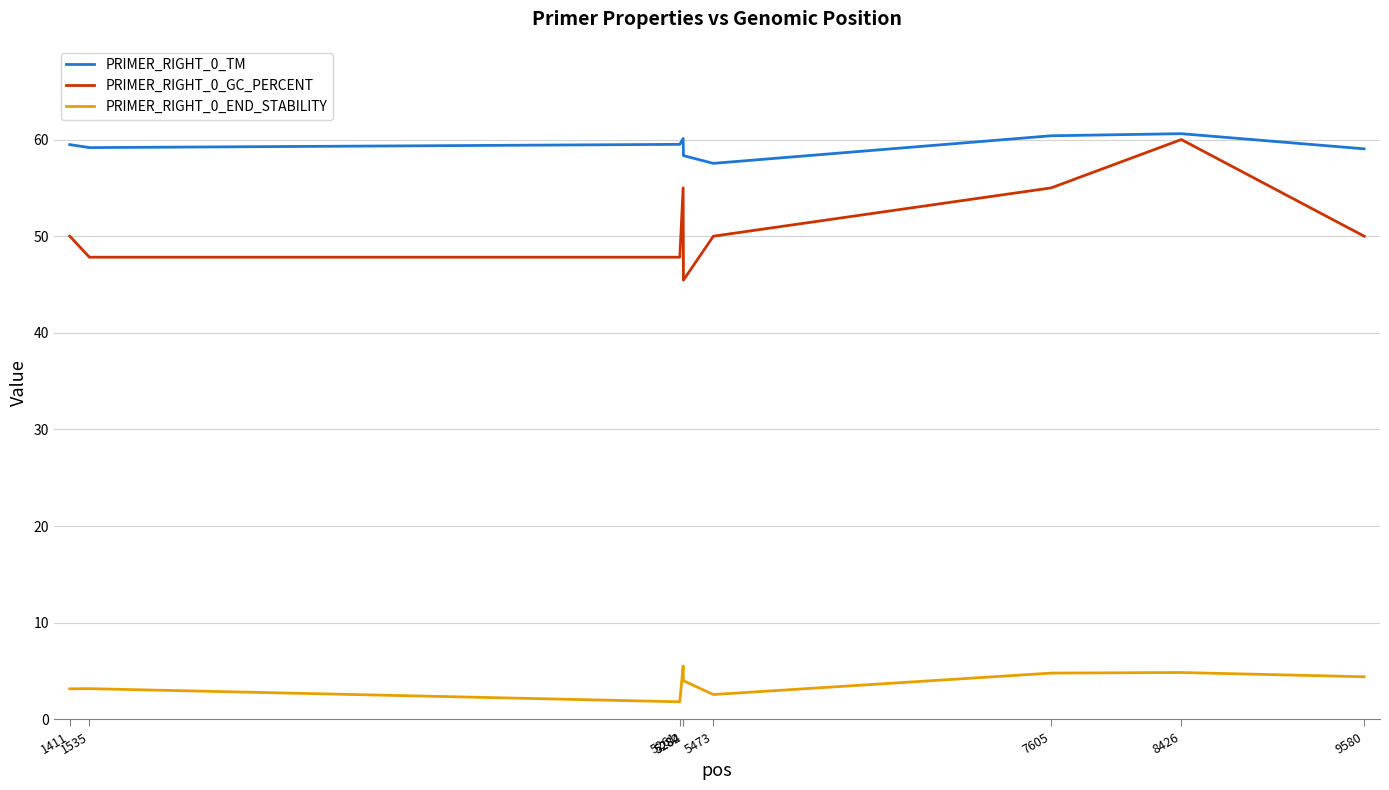

What is the difference between the second highest and minimum values in the PRIMER_RIGHT_0_END_STABILITY series?

3.0